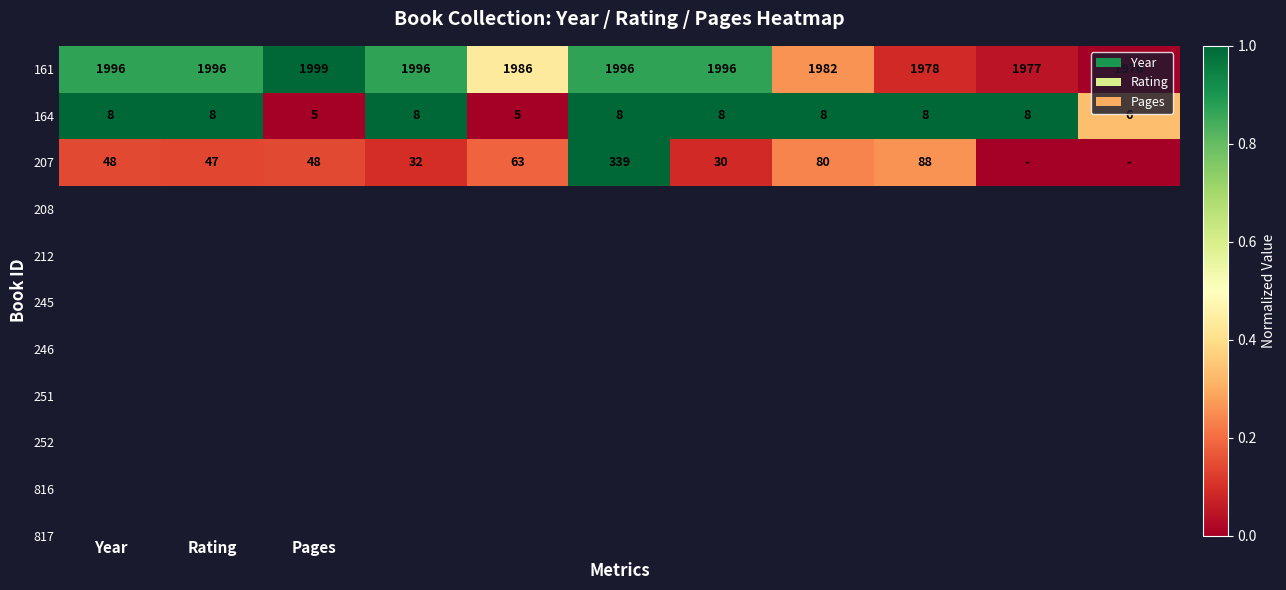

Is it true that 207 equals 47 at Rating?

True